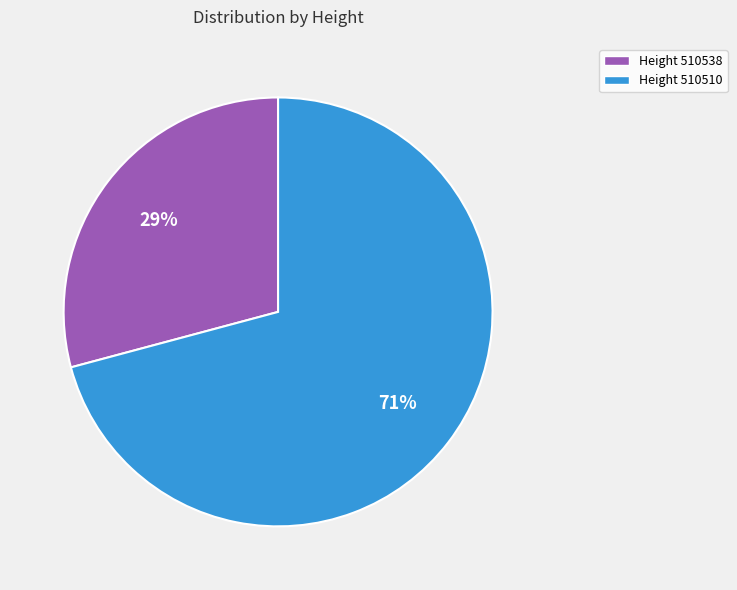

Which has a higher value, Height 510538 or Height 510510?

Height 510510